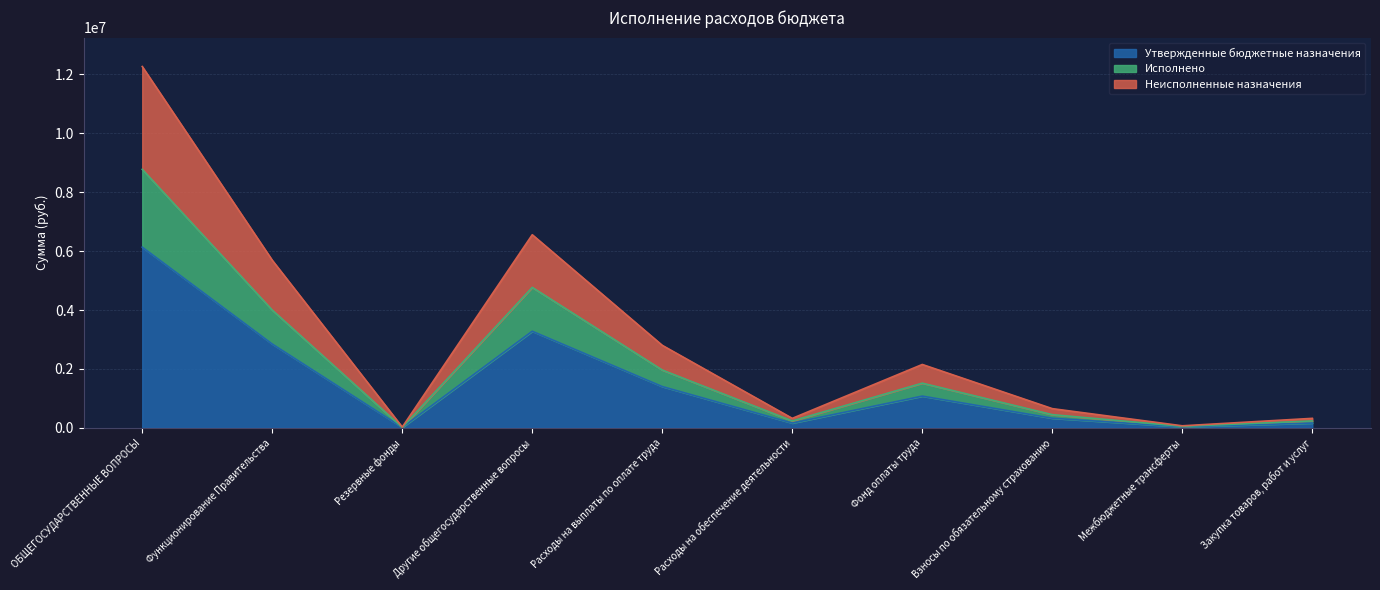

What is the smallest value displayed?

12000.0